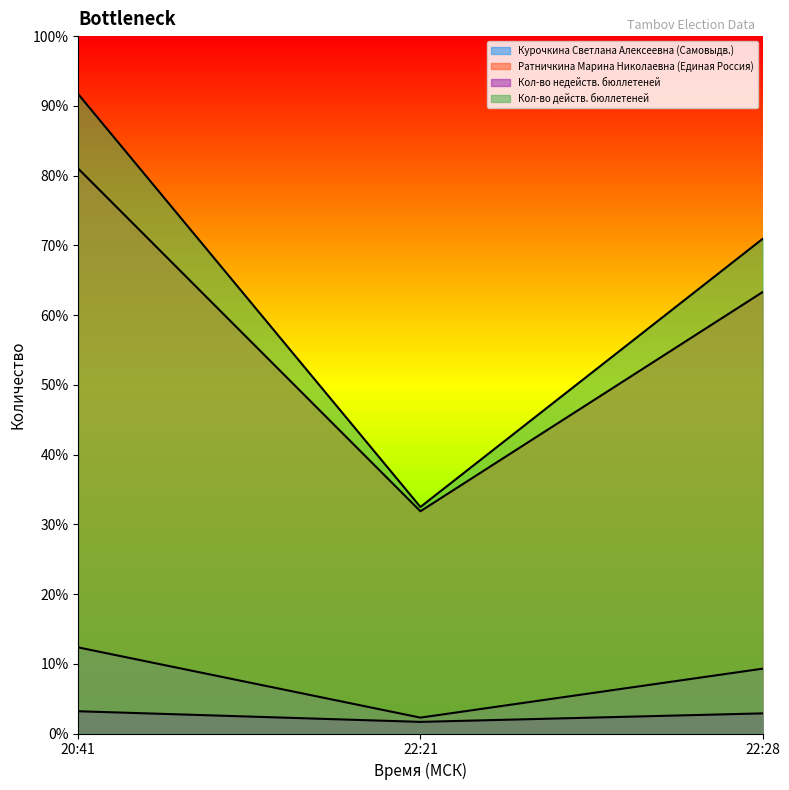

The value of Ратничкина Марина Николаевна (Единая Россия) at 22:21 is 40.3. True or false?

False